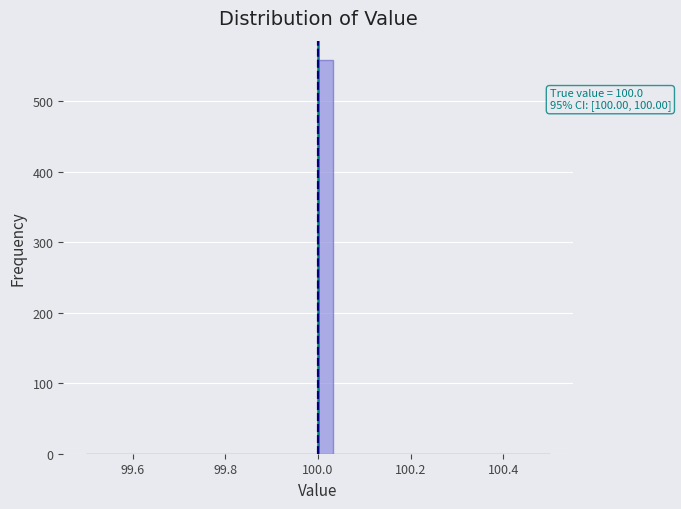

Read against the x-axis, roughly where is the centre of the tallest bar?

100.02